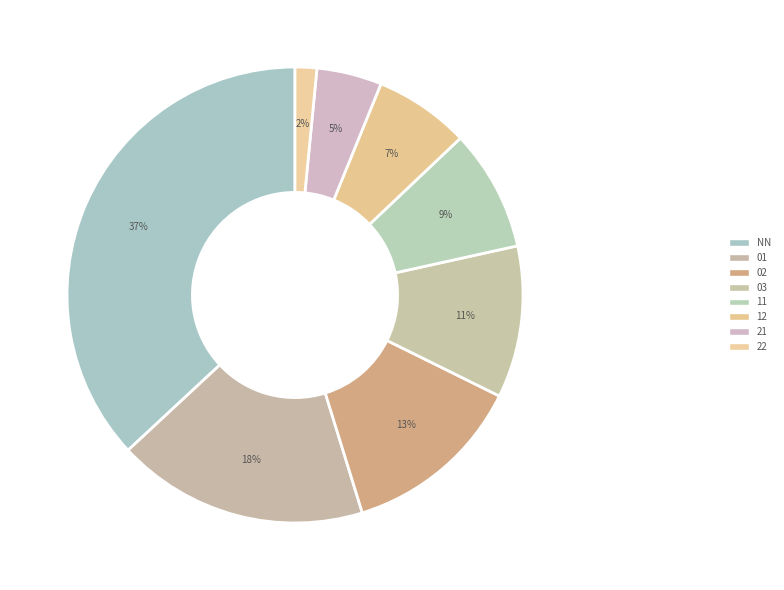

The 02 slice represents 13% of the pie. True or false?

True